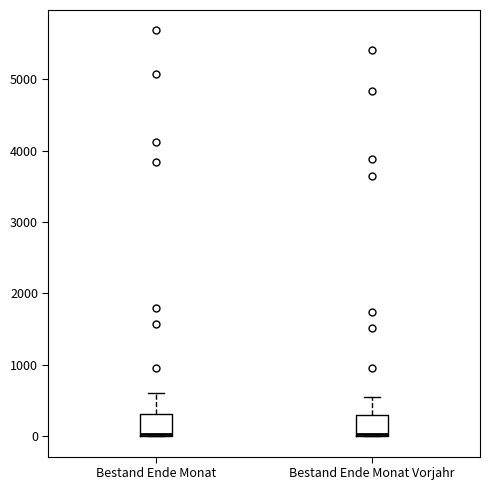

Reading left to right, transcribe this box plot: for each box, give where its median line is, the range the box spans, and where its two whiskers end, as read against the y-axis. The values are not printed on the chart, so give them approximately, as read against the axis.

Bestand Ende Monat: median 0, box 0 to 300, whiskers 0 to 600
Bestand Ende Monat Vorjahr: median 0, box 0 to 300, whiskers 0 to 600